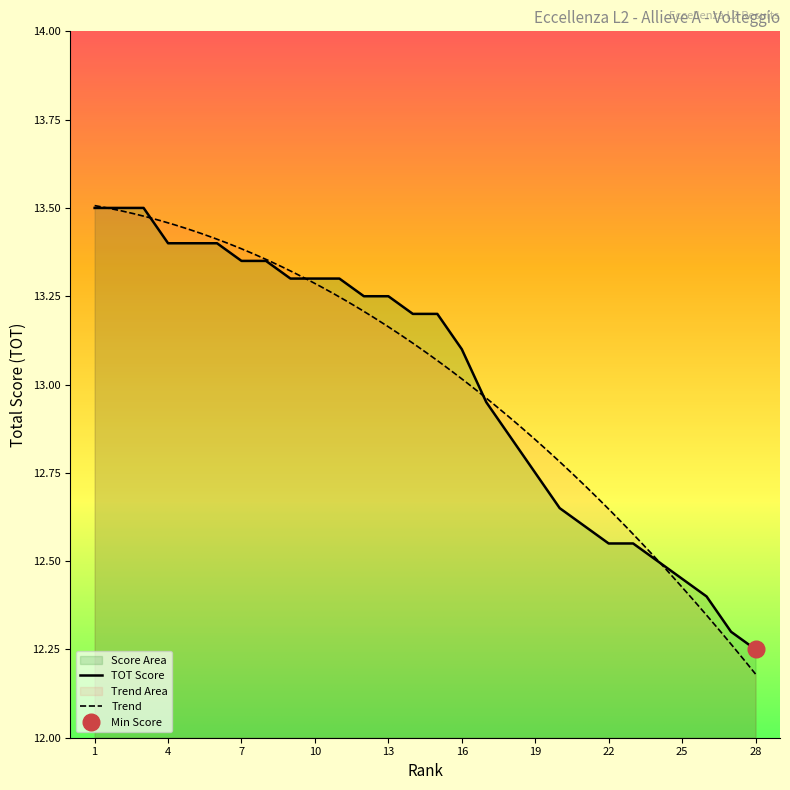

Where is the data nearest to the value 12?

28